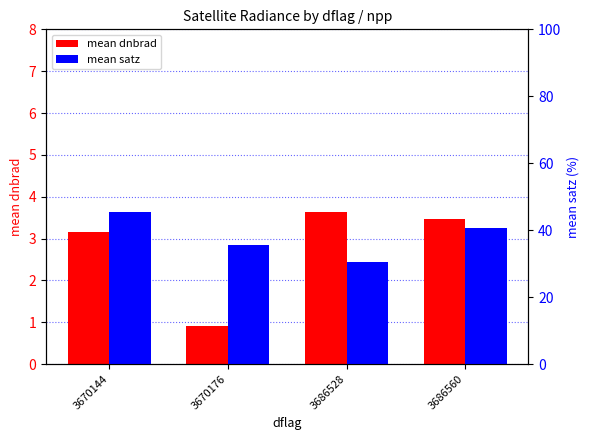

Rank the series by their maximum value, from lowest to highest.

mean dnbrad, mean satz